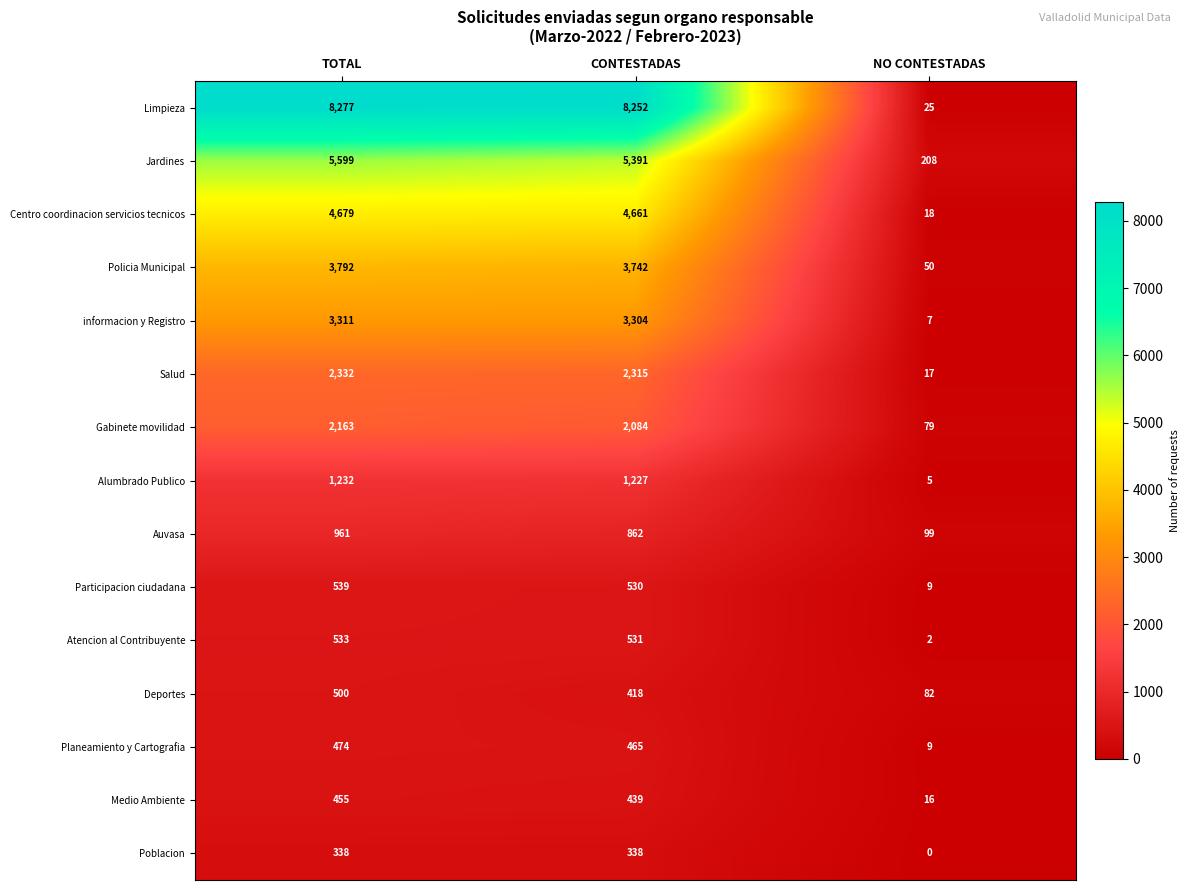

Rank the series by their maximum value, from lowest to highest.

Poblacion, Medio Ambiente, Planeamiento y Cartografia, Deportes, Atencion al Contribuyente, Participacion ciudadana, Auvasa, Alumbrado Publico, Gabinete movilidad, Salud, informacion y Registro, Policia Municipal, Centro coordinacion servicios tecnicos, Jardines, Limpieza